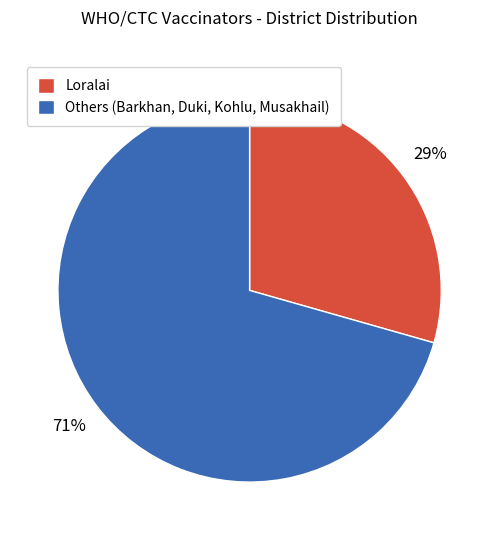

To the nearest percent, what portion does Others (Barkhan, Duki, Kohlu, Musakhail) represent?

71%